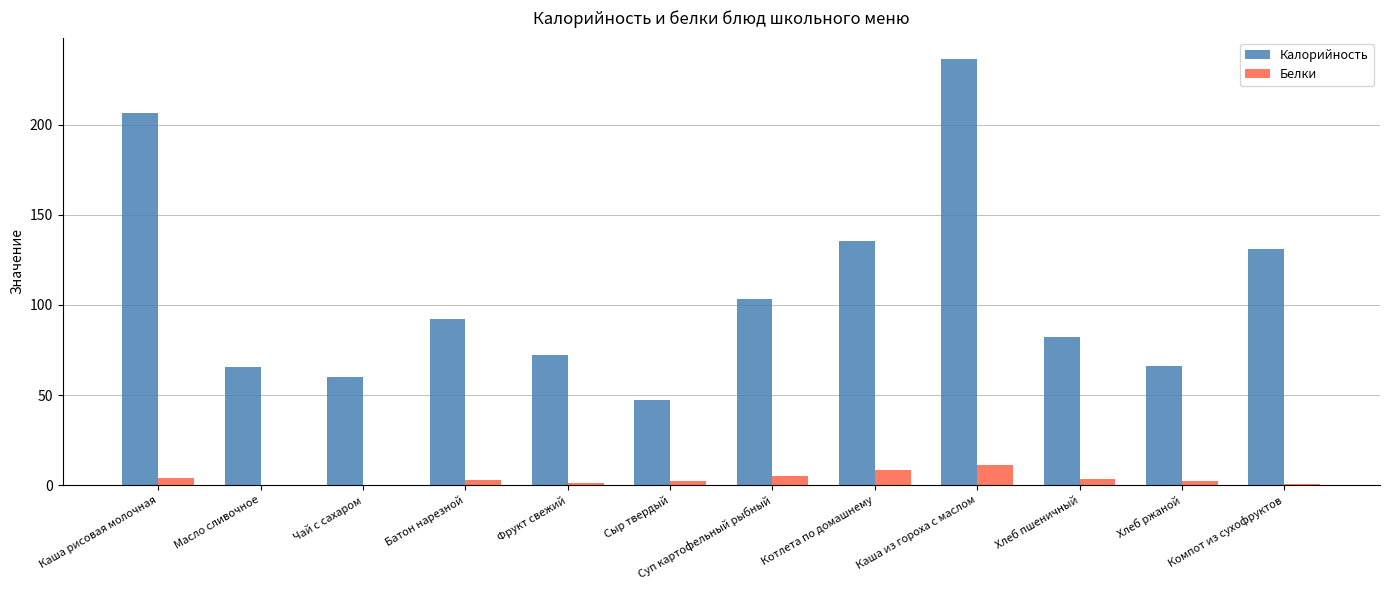

What are all the series names shown in the legend?

Калорийность, Белки